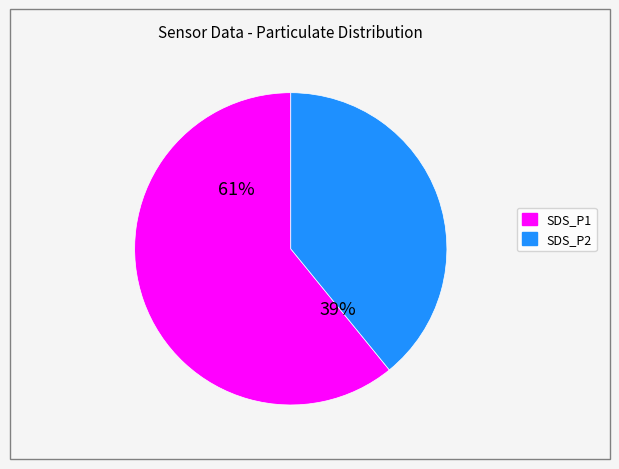

Which slice represents more than half of the pie?

SDS_P1